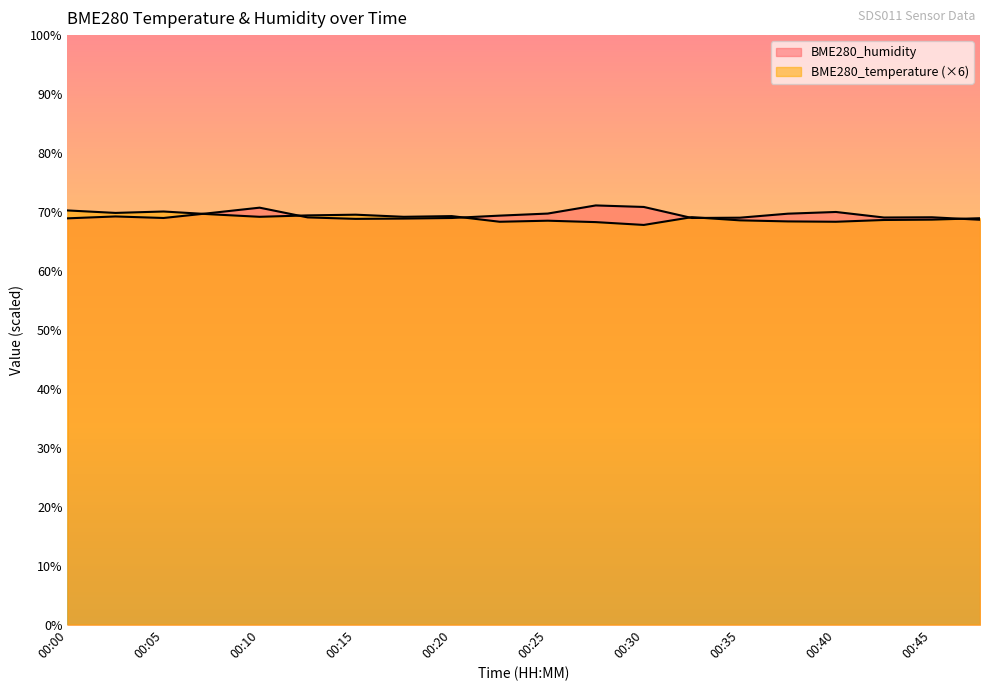

What is the sum of the BME280_temperature values at 00:47 and 00:08?

138.5